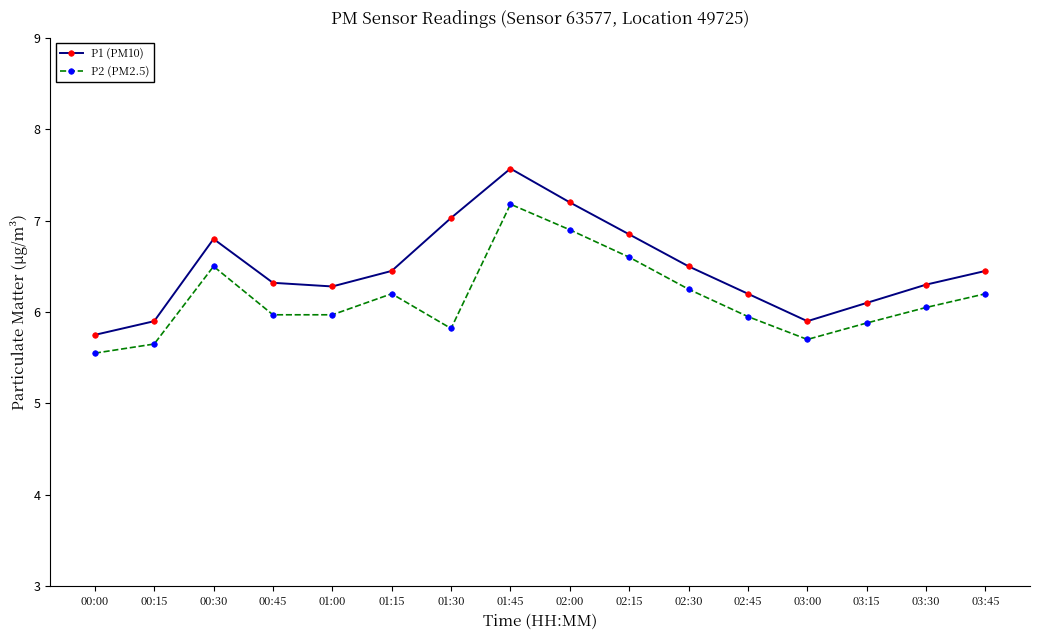

List the series in order of their overall mean, lowest first.

P2 (PM2.5), P1 (PM10)